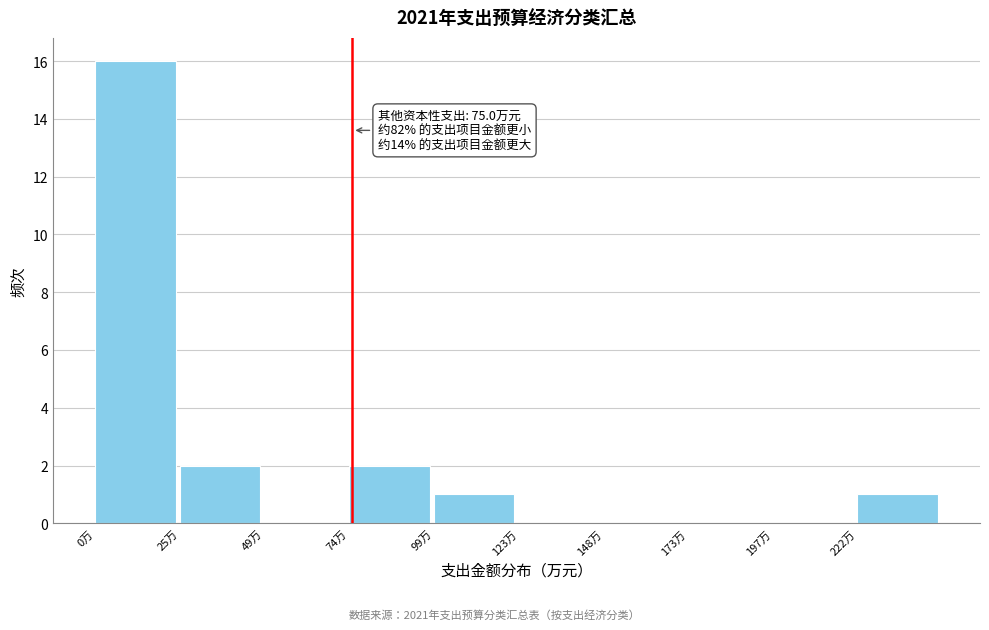

Over which range of the x-axis is the bar tallest?

0 to 25